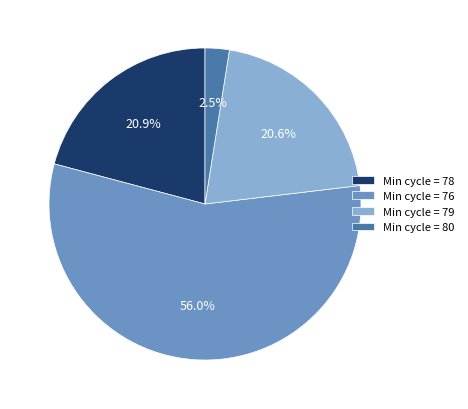

How many slices are in this pie chart?

4